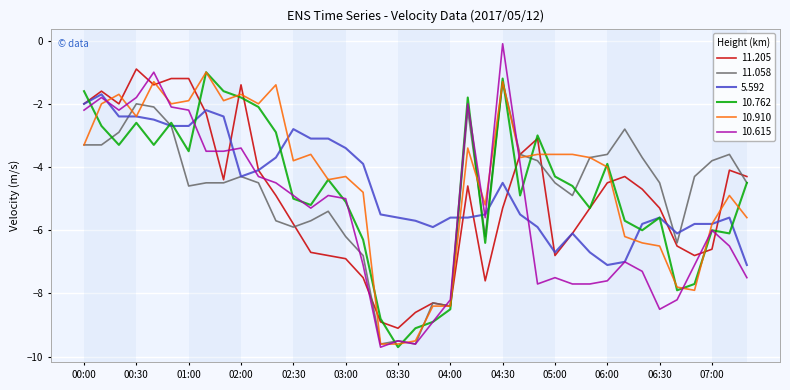

Does the chart have visible grid lines?

Yes